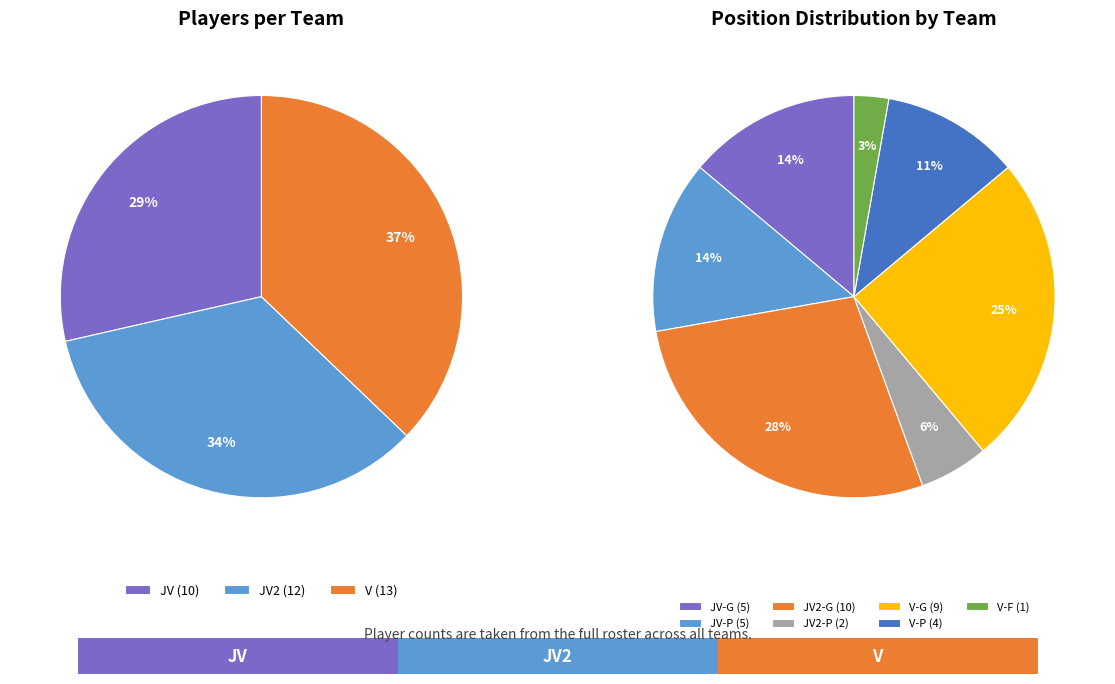

True or false: JV2 accounts for 41% of the total.

False